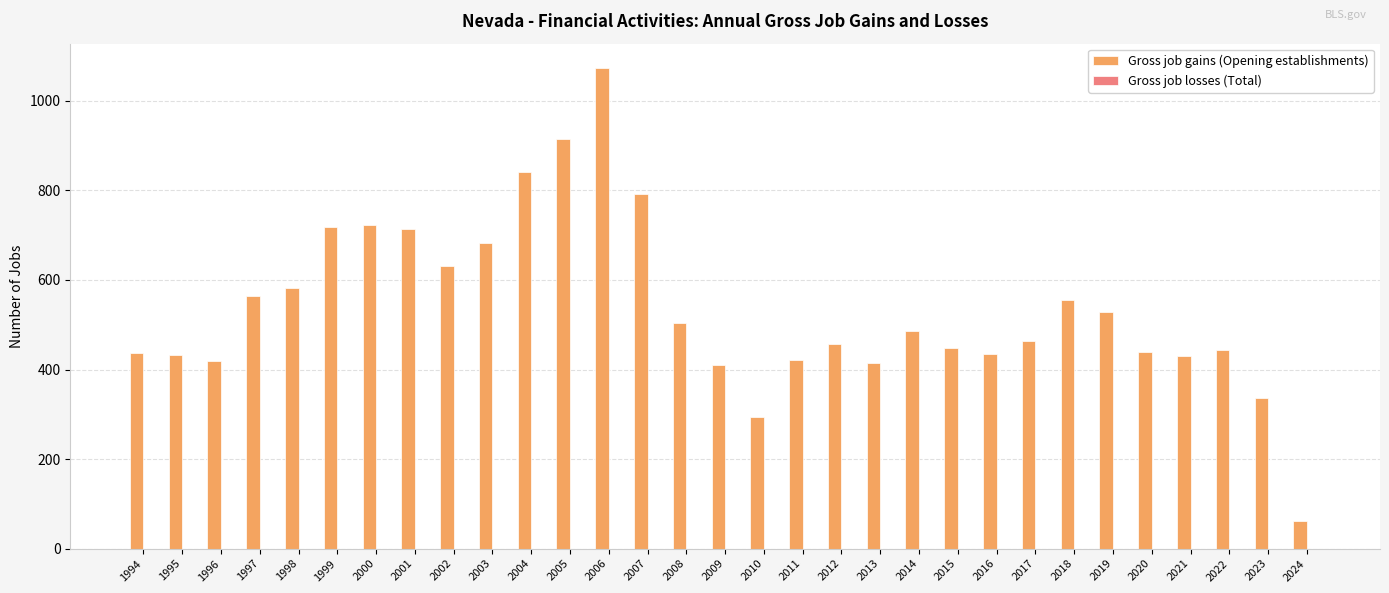

Between 2022 and 2010, which is larger?

2022